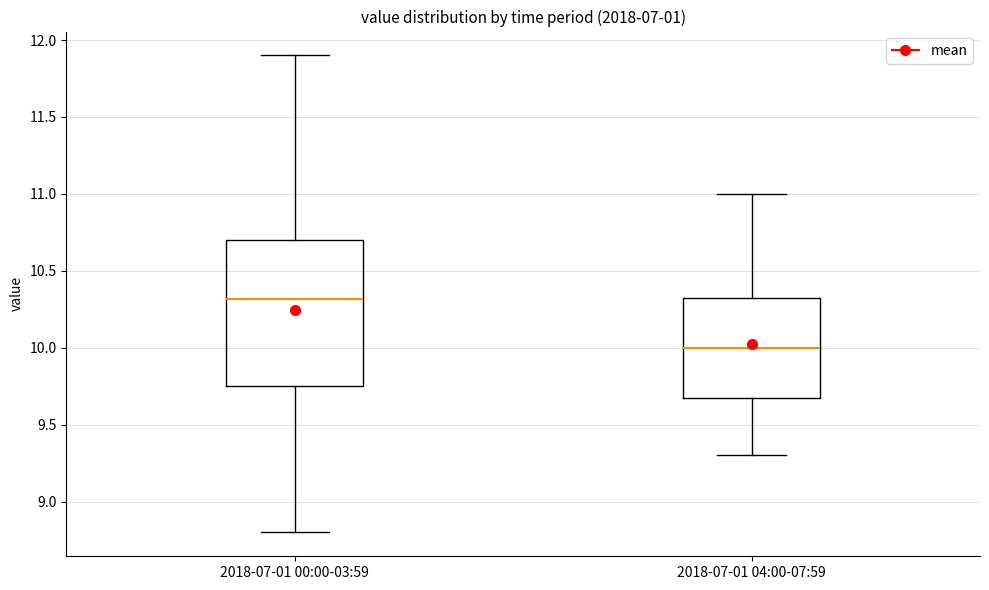

Reading left to right, read every box against the y-axis: the position of its median line, the range the box covers, and the ends of its whiskers. The values are not printed on the chart, so give them approximately, as read against the axis.

2018-07-01 00:00-03:59: median 10.30, box 9.75 to 10.70, whiskers 8.80 to 11.90
2018-07-01 04:00-07:59: median 10.00, box 9.70 to 10.35, whiskers 9.30 to 11.00